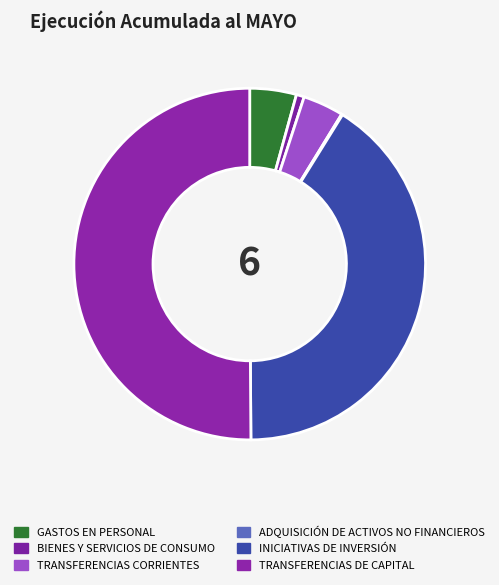

Approximately how many times larger is the value at ADQUISICIÓN DE ACTIVOS NO FINANCIEROS compared to BIENES Y SERVICIOS DE CONSUMO?

0.1